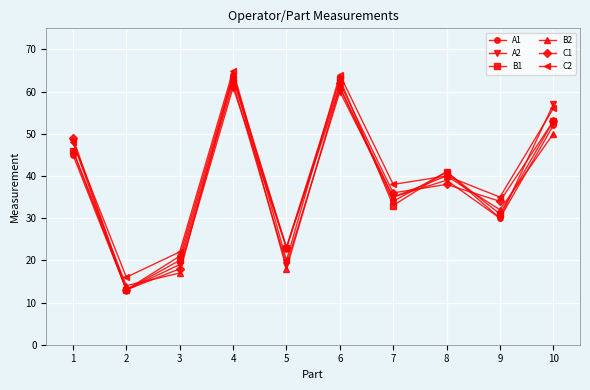

True or false: C2 has more than 2 interior local peaks.

True